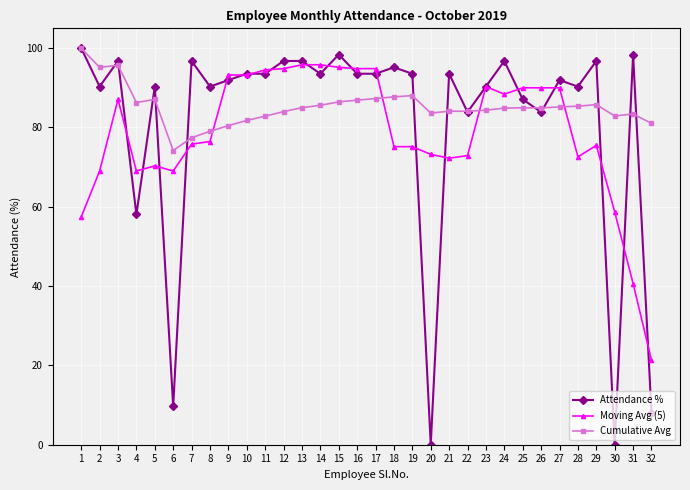

What is the value of the Moving Avg (5) point at the 30th from the left?

58.7